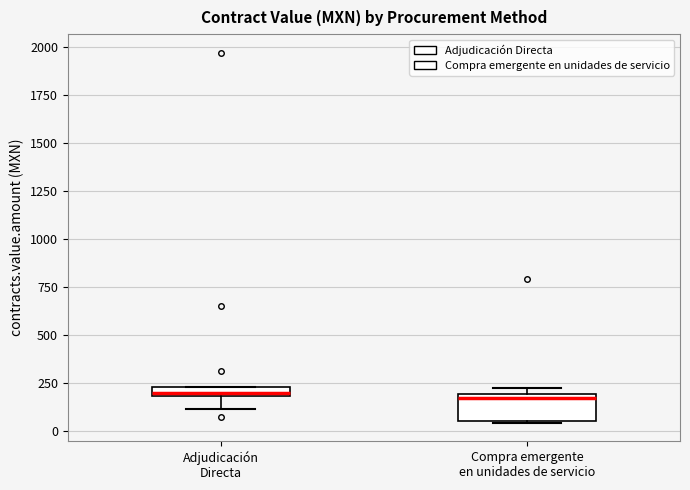

Where does the median line of the box for Compra emergente en unidades de servicio sit on the y-axis? The values are not printed on the chart, so give them approximately, as read against the axis.

150